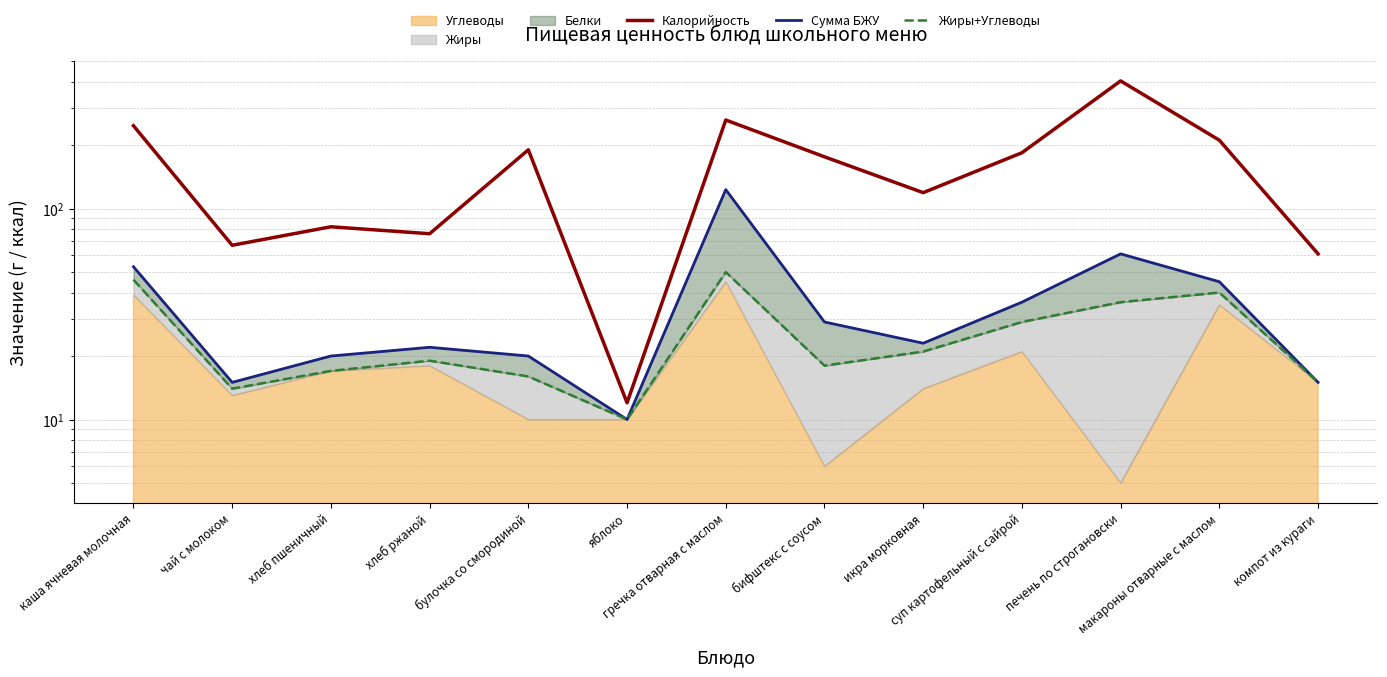

Is it true that Сумма БЖУ equals 4 at чай с молоком?

False